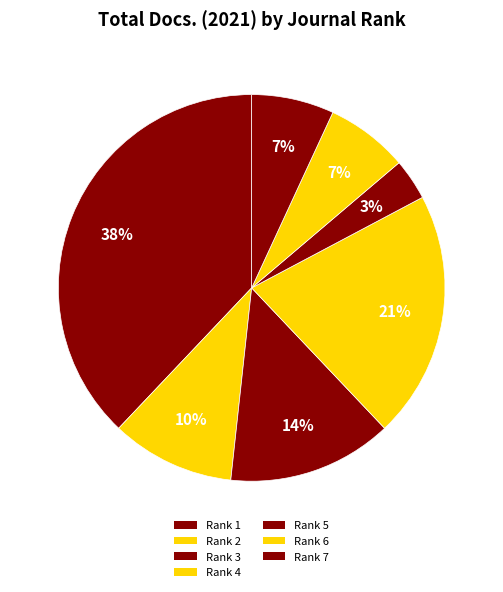

Count the number of slices in the pie.

7